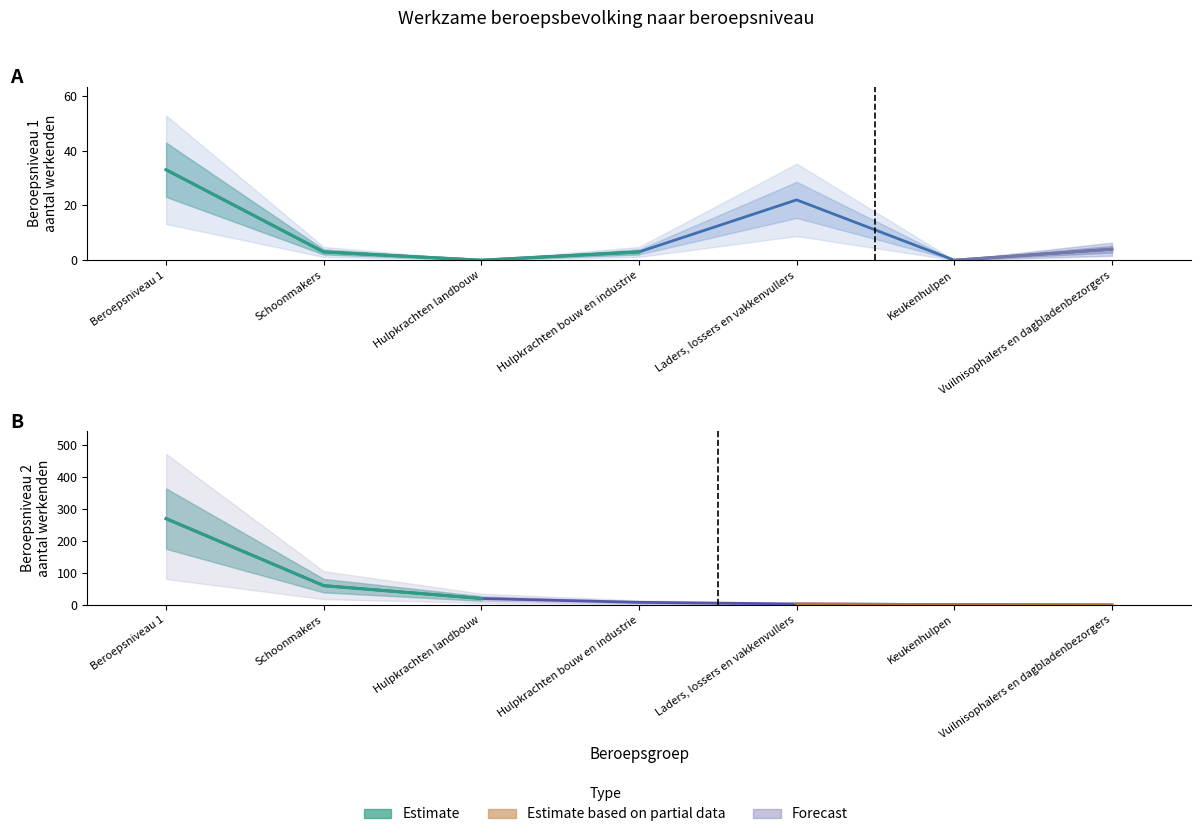

What position from the left is Beroepsniveau 1?

1